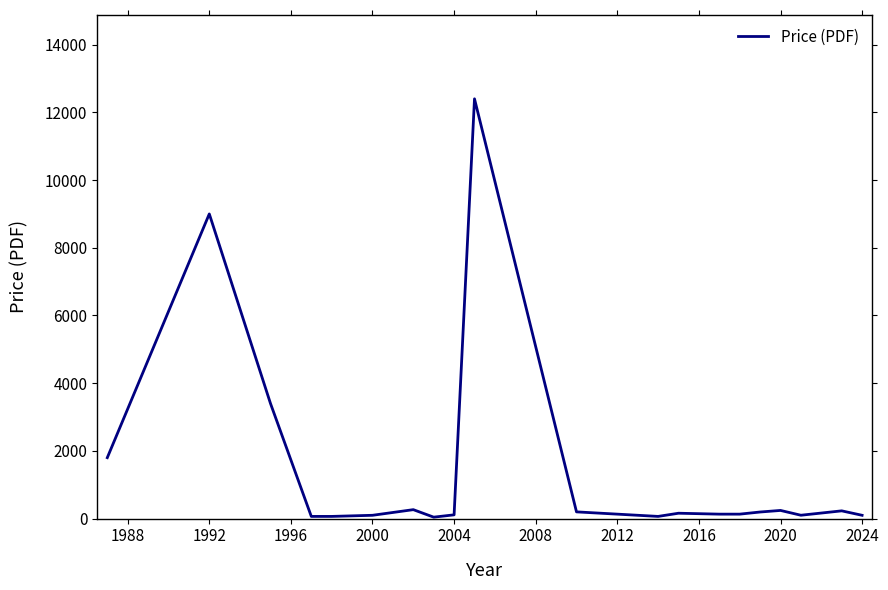

What is the minimum value shown in the chart?

43.0